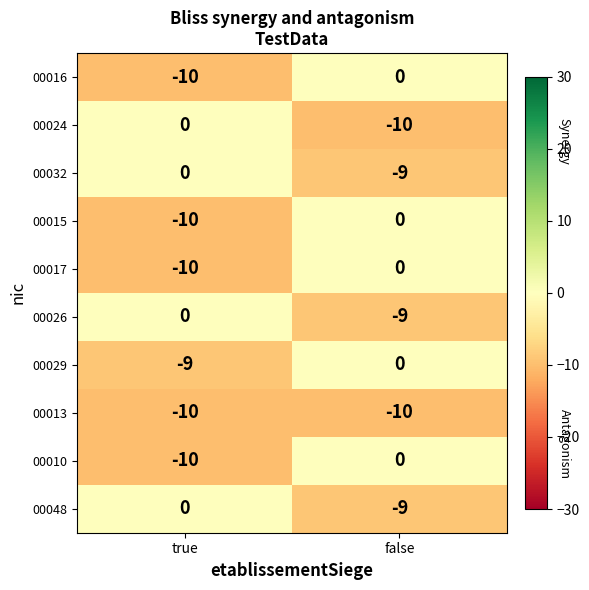

Where is 00026 nearest to the value -4?

true